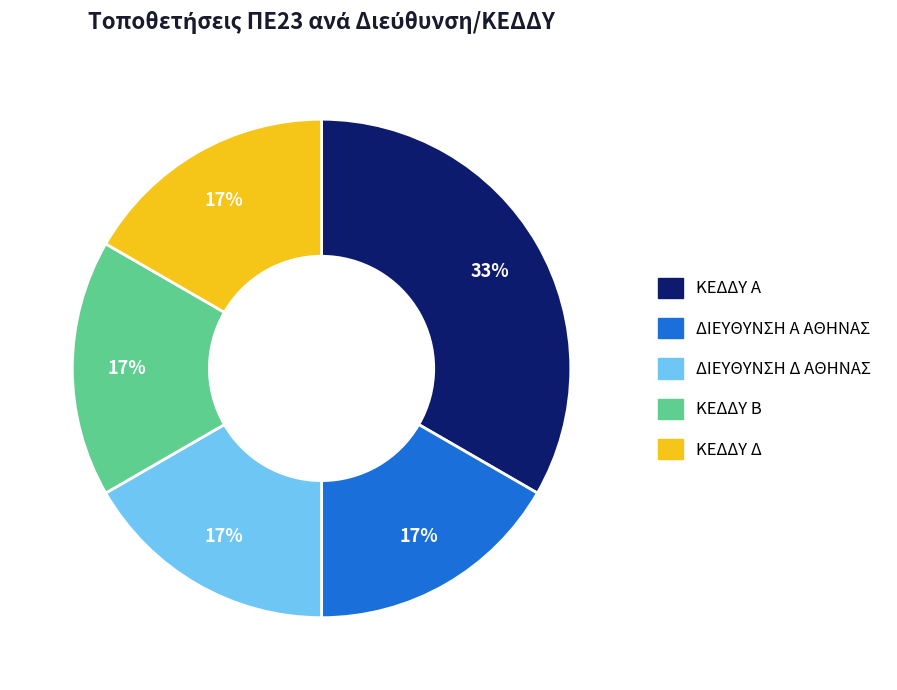

Is there a majority slice in this chart?

No